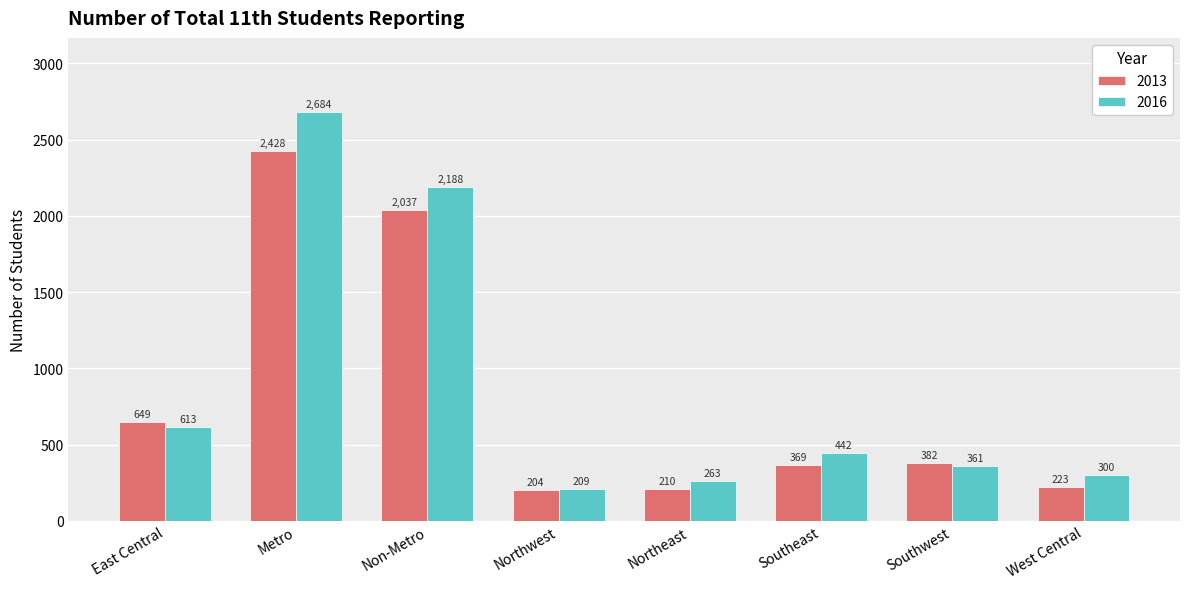

Which series changed the most between East Central and Southeast?

2013